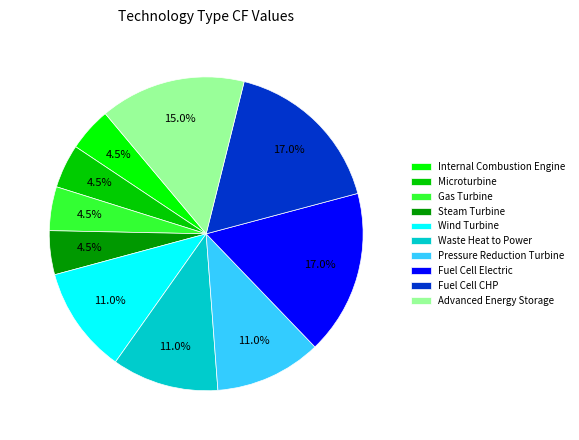

How many slices are in this pie chart?

10